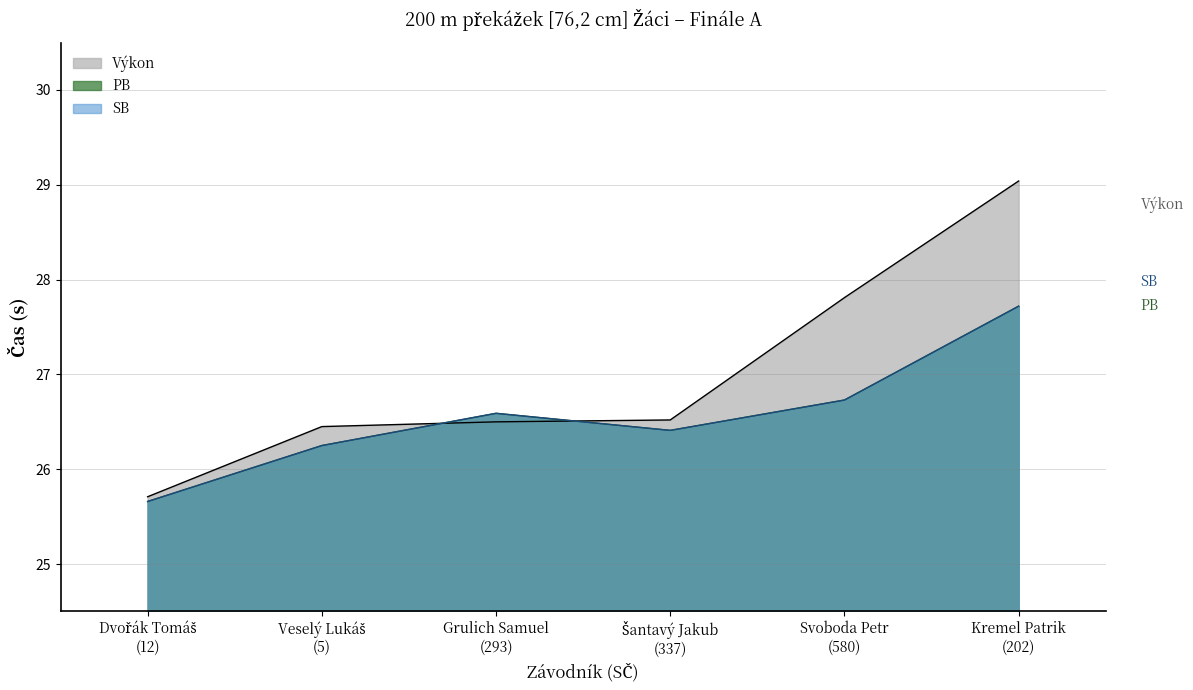

Count the PB values in the range 26 to 27.

4